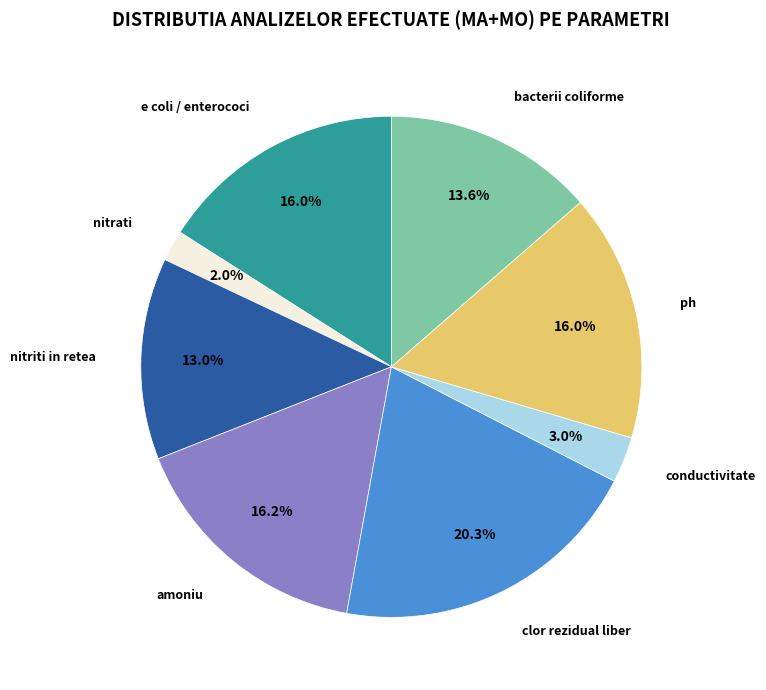

To the nearest percent, what portion does e coli / enterococi represent?

16%